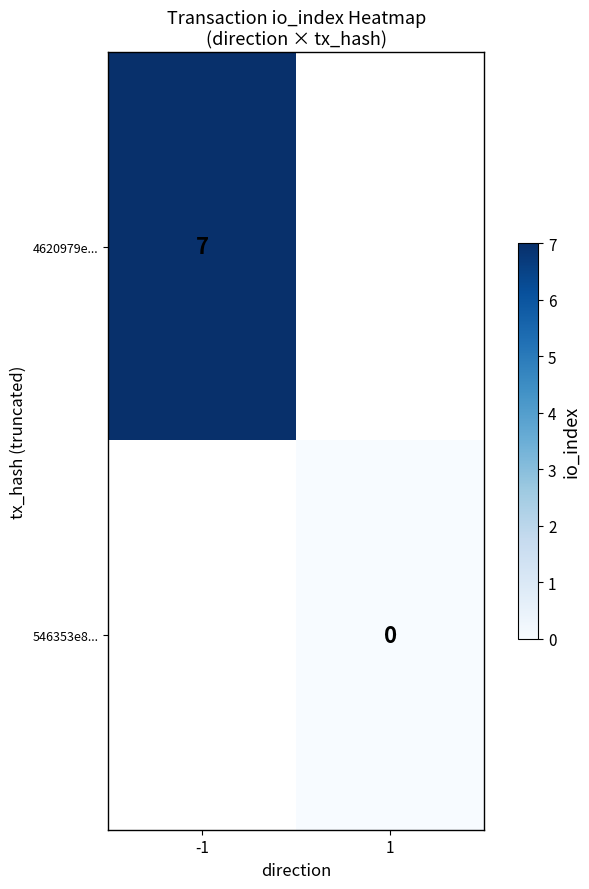

The 4620979e... series shows 7 at -1. True or false?

True